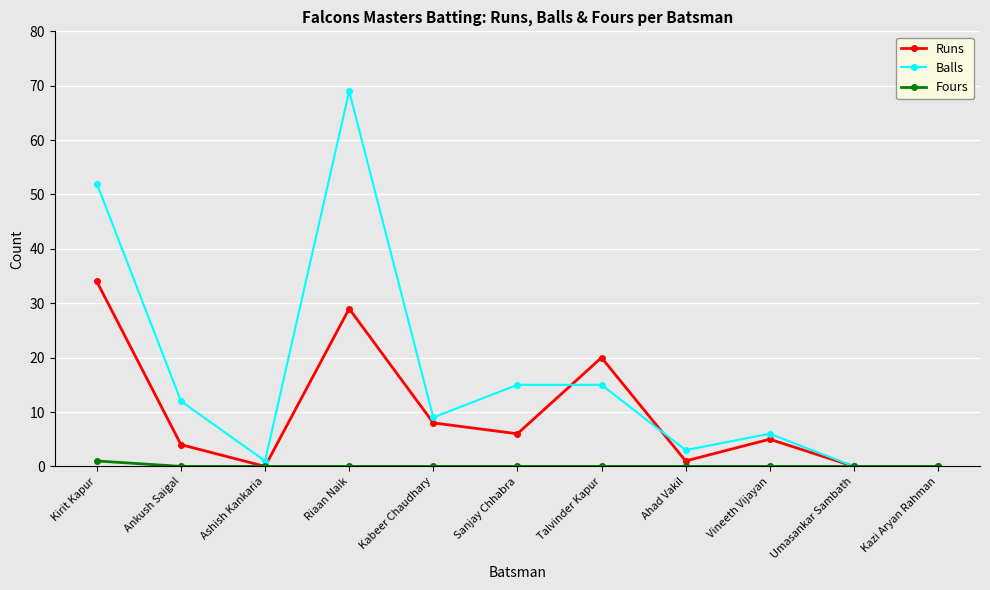

Which series has the widest spread of values?

Balls